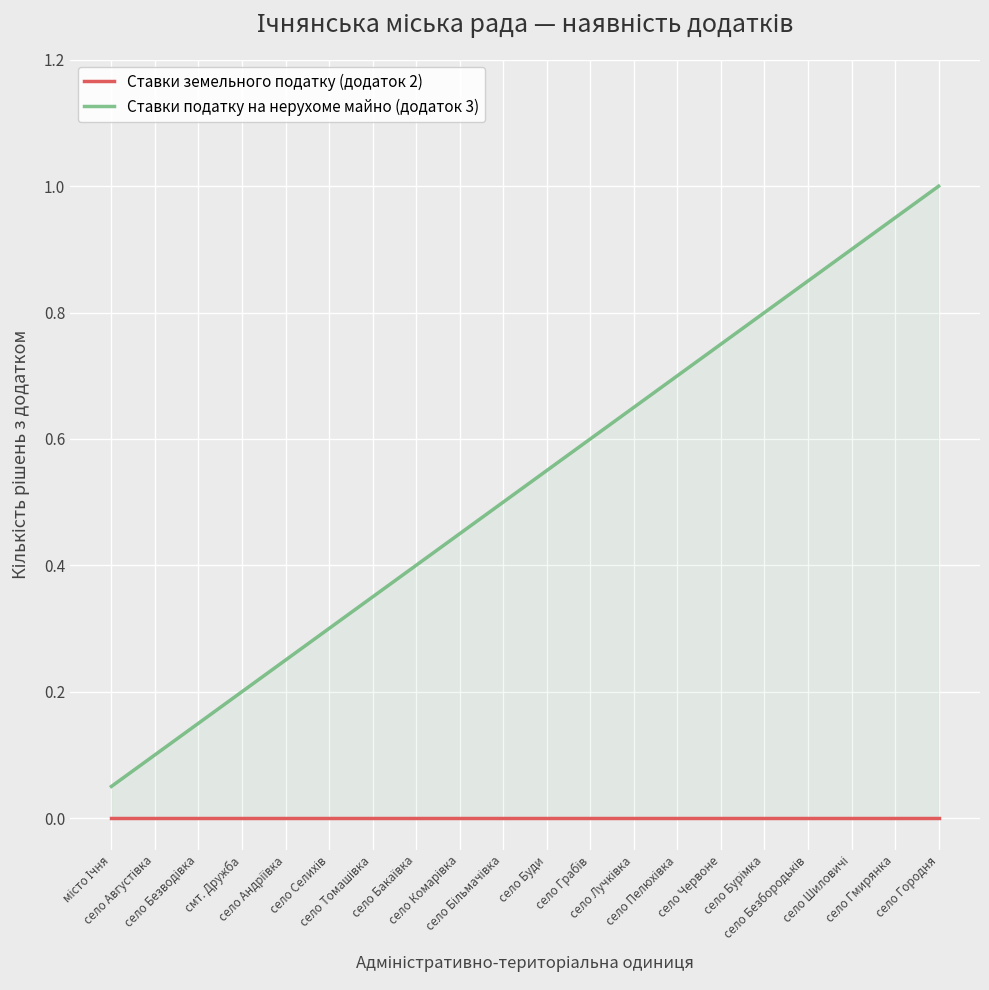

At which category is the sum across all series the highest?

село Городня